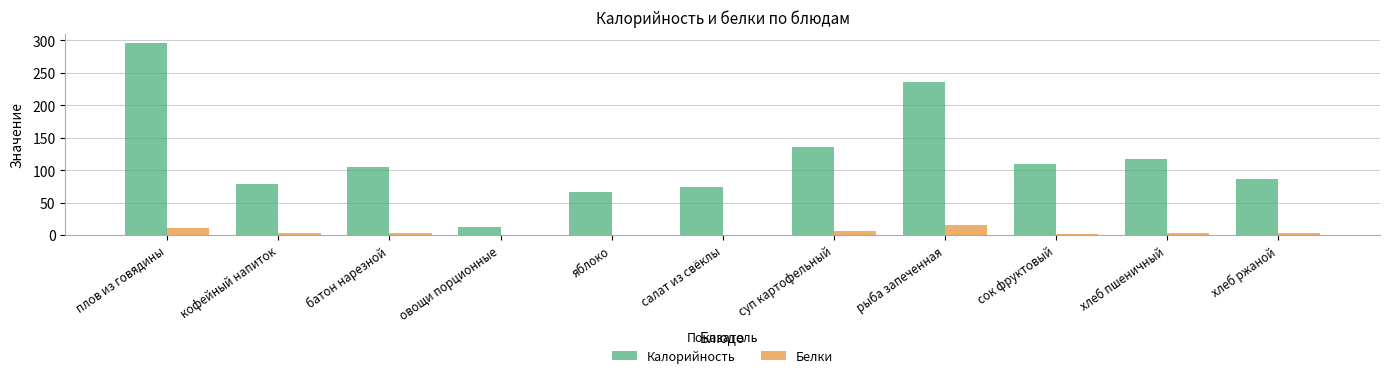

At which category is the sum across all series the highest?

плов из говядины